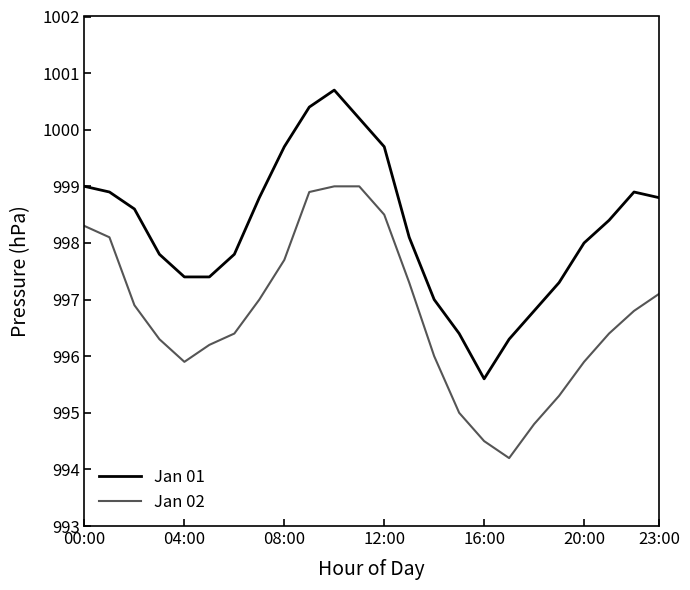

True or false: Jan 01 and Jan 02 cross at least once.

False